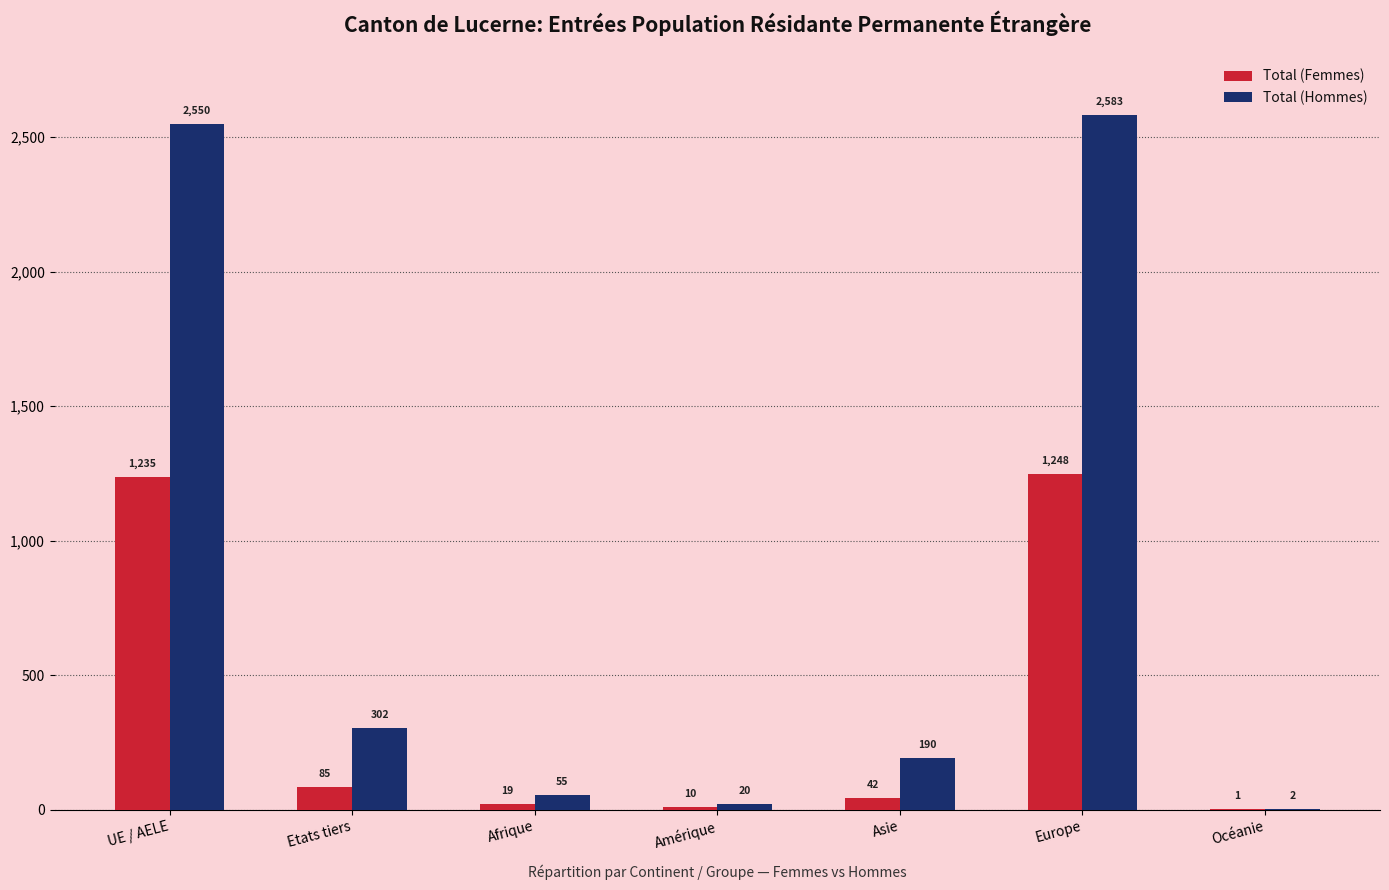

What is the total value across all series at Asie?

232